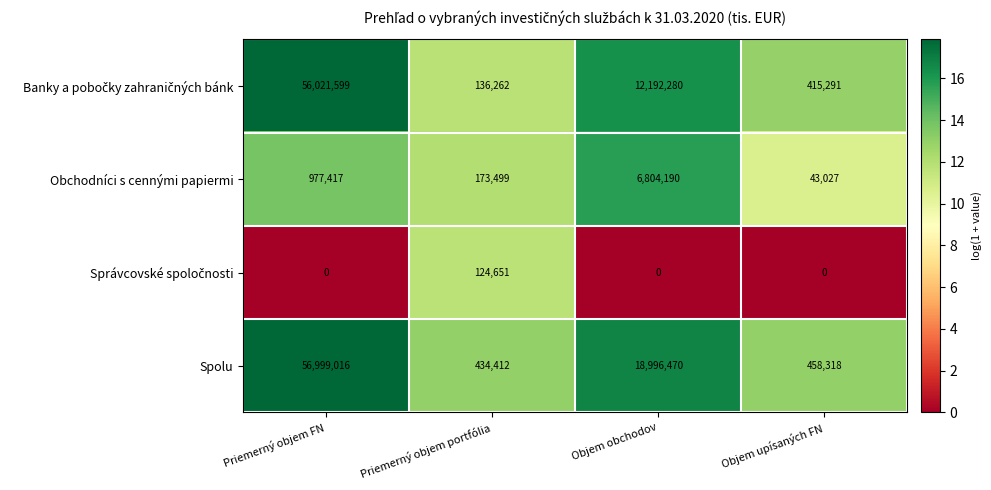

What is the average value of the Spolu series?

19222054